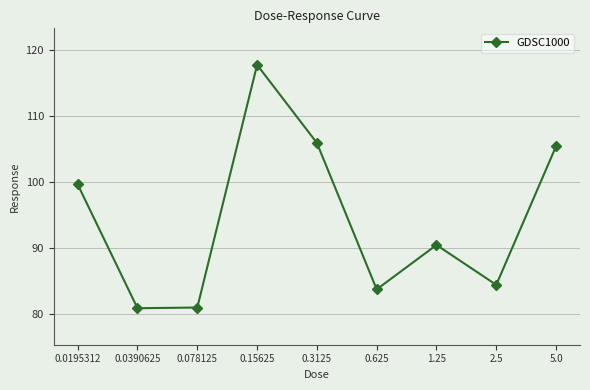

Does the chart display data point markers on the line(s)?

Yes